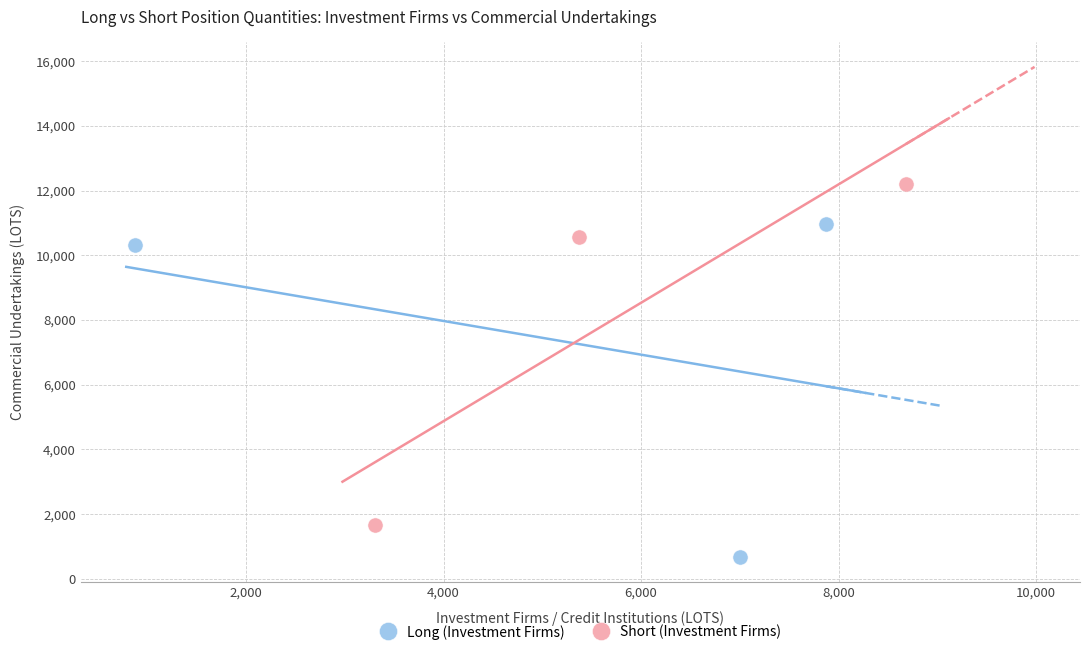

What are all the series names shown in the legend?

Long (Investment Firms), Short (Investment Firms)